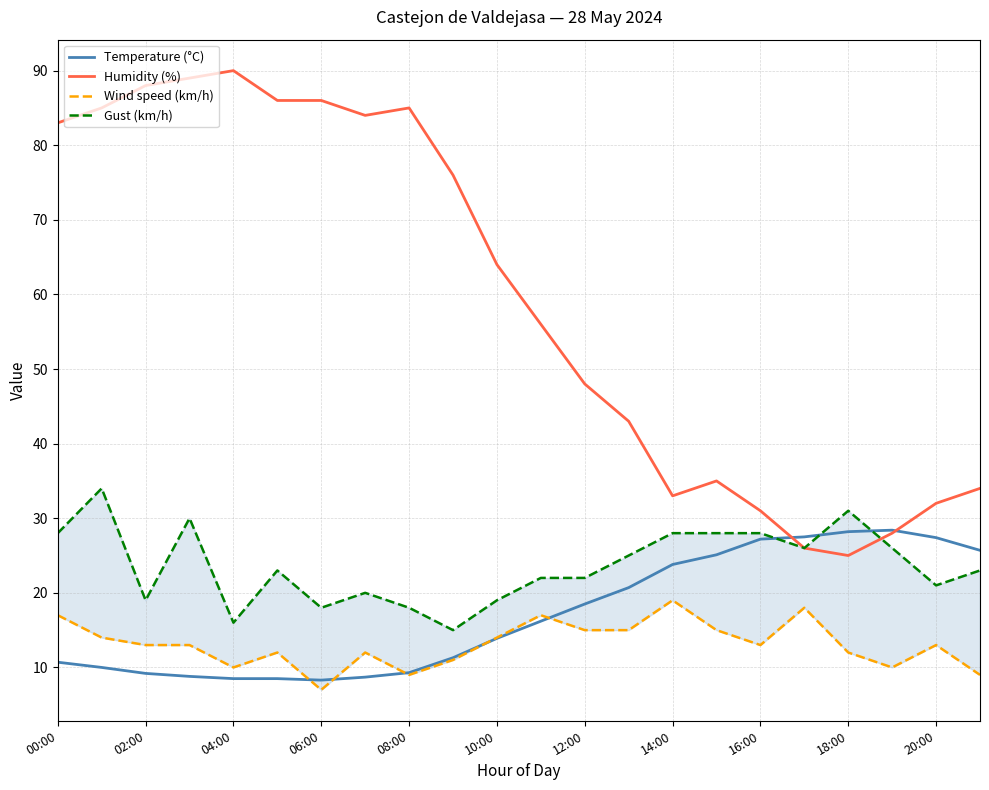

How many data points does each series have?

22